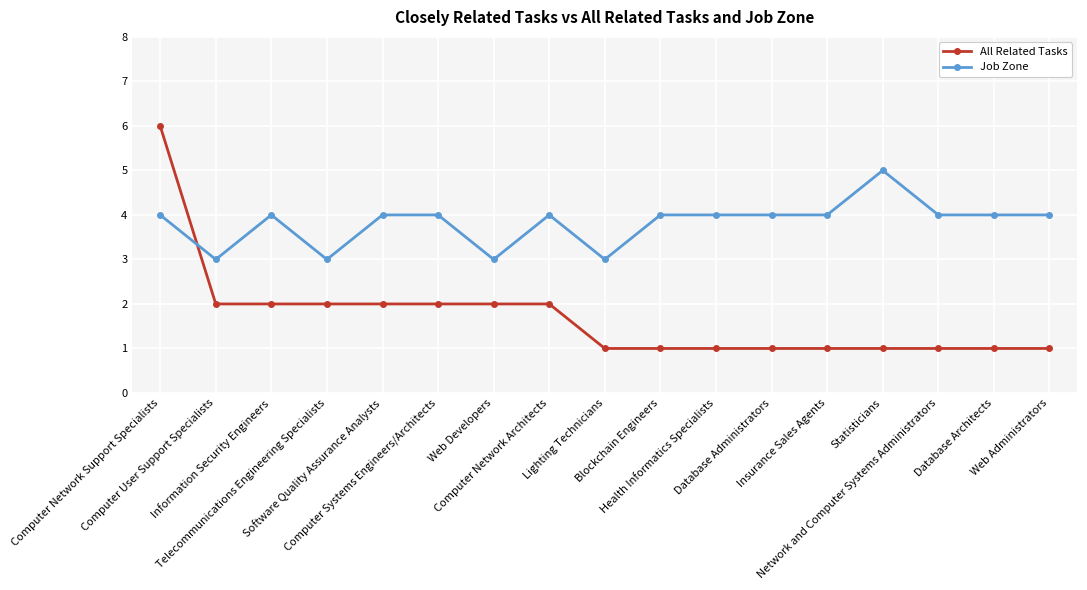

Reading left to right, list all the values displayed in this chart.

All Related Tasks: 6	2	2	2	2	2	2	2	1	1	1	1	1	1	1	1	1
Job Zone: 4	3	4	3	4	4	3	4	3	4	4	4	4	5	4	4	4